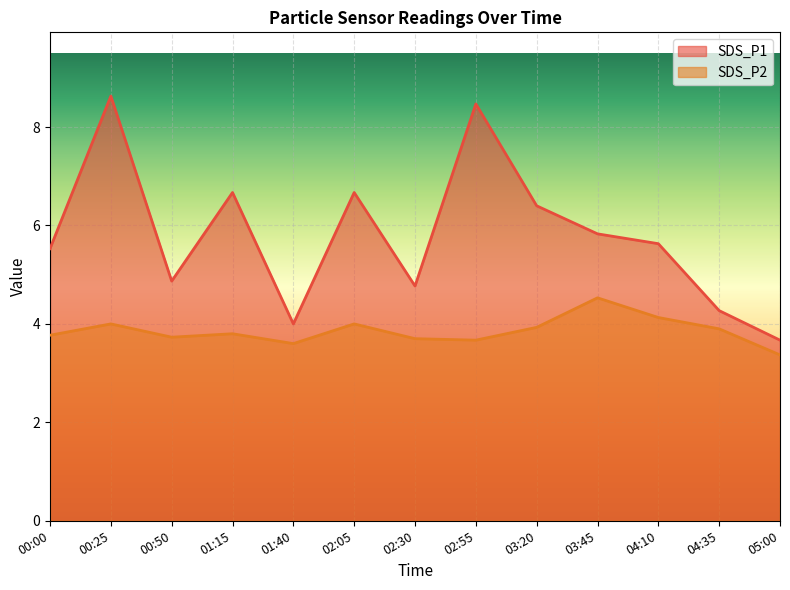

Read the SDS_P2 value at 03:20.

3.9